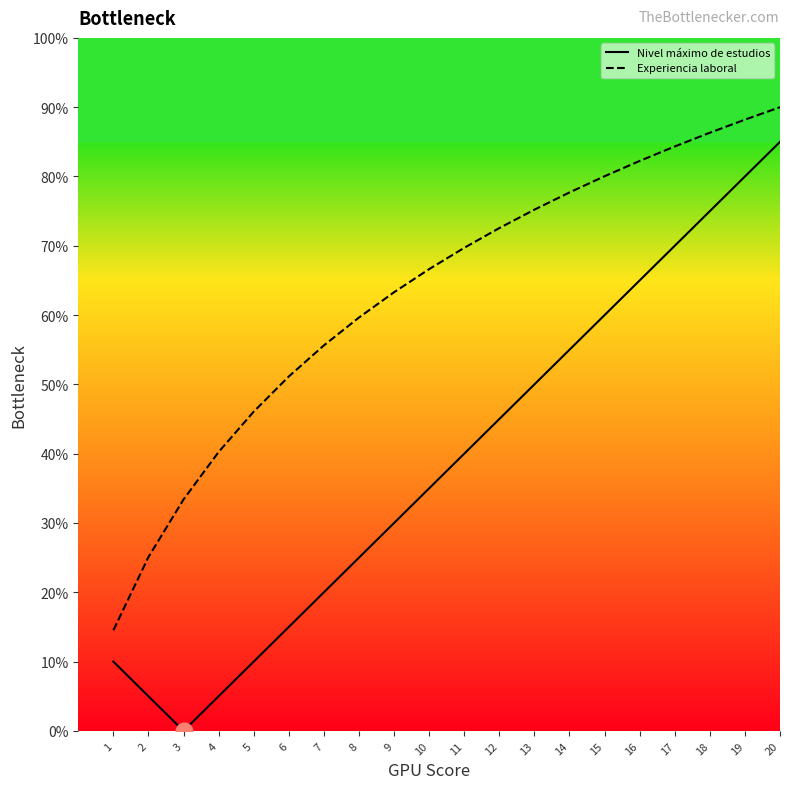

What is the difference between the maximum and second lowest values in the Nivel máximo de estudios series?

80.0